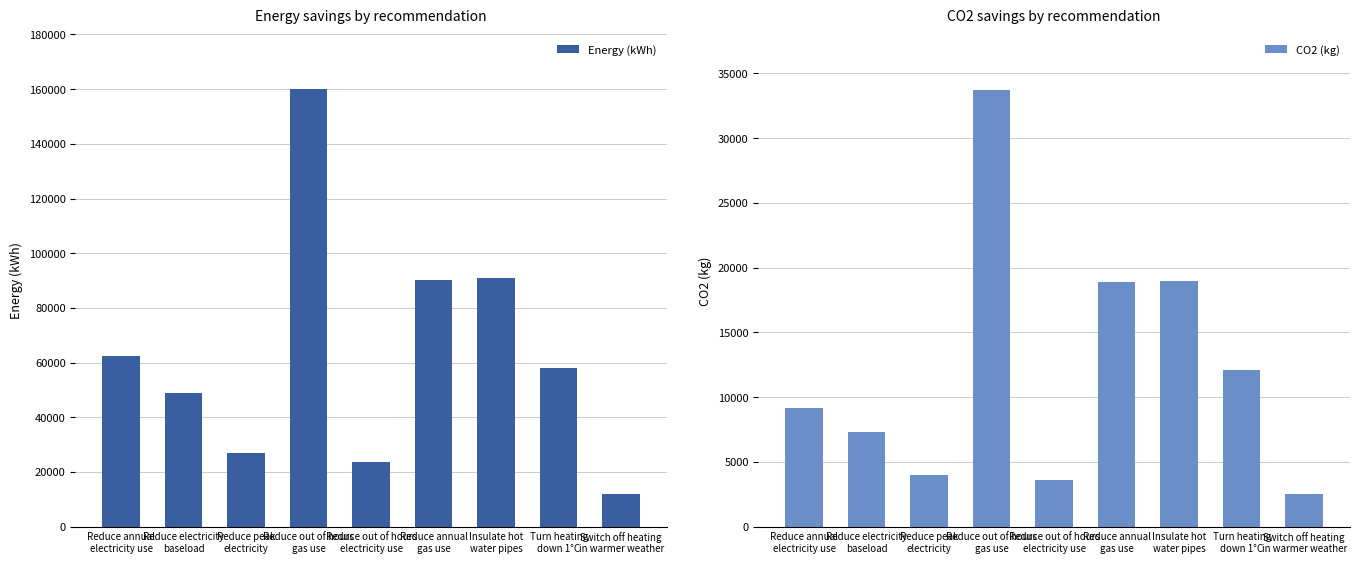

What is the maximum value shown in the chart?

160000